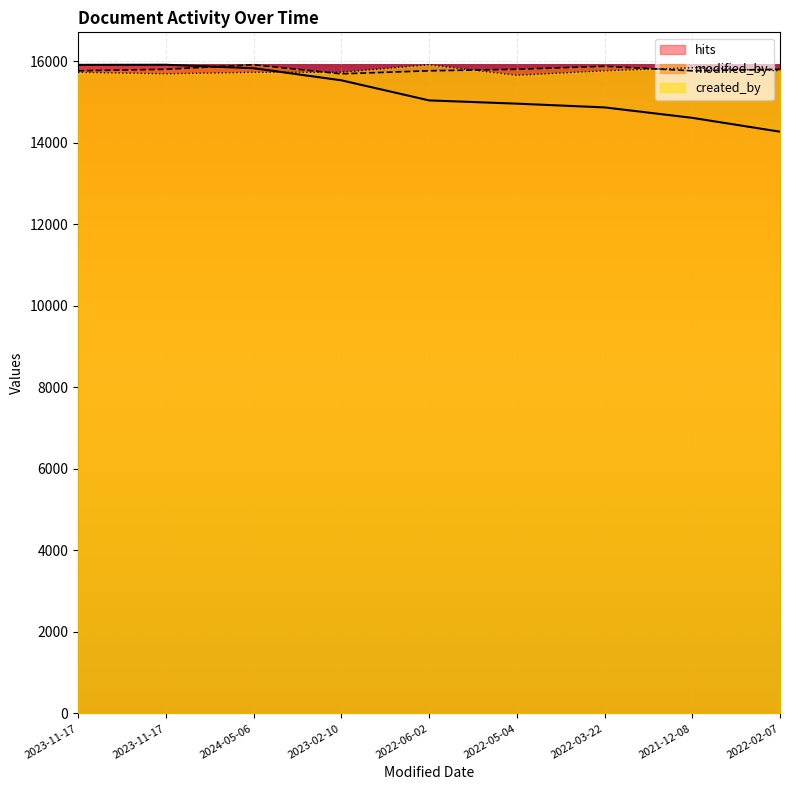

Reading right to left, what are all the values shown in this chart?

modified_by: 2022-02-07=15798.7	2021-12-08=15761.7	2022-03-22=15872.9	2022-05-04=15798.7	2022-06-02=15761.7	2023-02-10=15687.5	2024-05-06=15910.0	2023-11-17=15798.7	2023-11-17=15761.7
created_by: 2022-02-07=15761.7	2021-12-08=15835.8	2022-03-22=15761.7	2022-05-04=15650.4	2022-06-02=15910.0	2023-02-10=15724.6	2024-05-06=15724.6	2023-11-17=15687.5	2023-11-17=15724.6
hits: 2022-02-07=14268.0	2021-12-08=14608.0	2022-03-22=14864.0	2022-05-04=14956.0	2022-06-02=15036.0	2023-02-10=15529.0	2024-05-06=15825.0	2023-11-17=15910.0	2023-11-17=15908.0